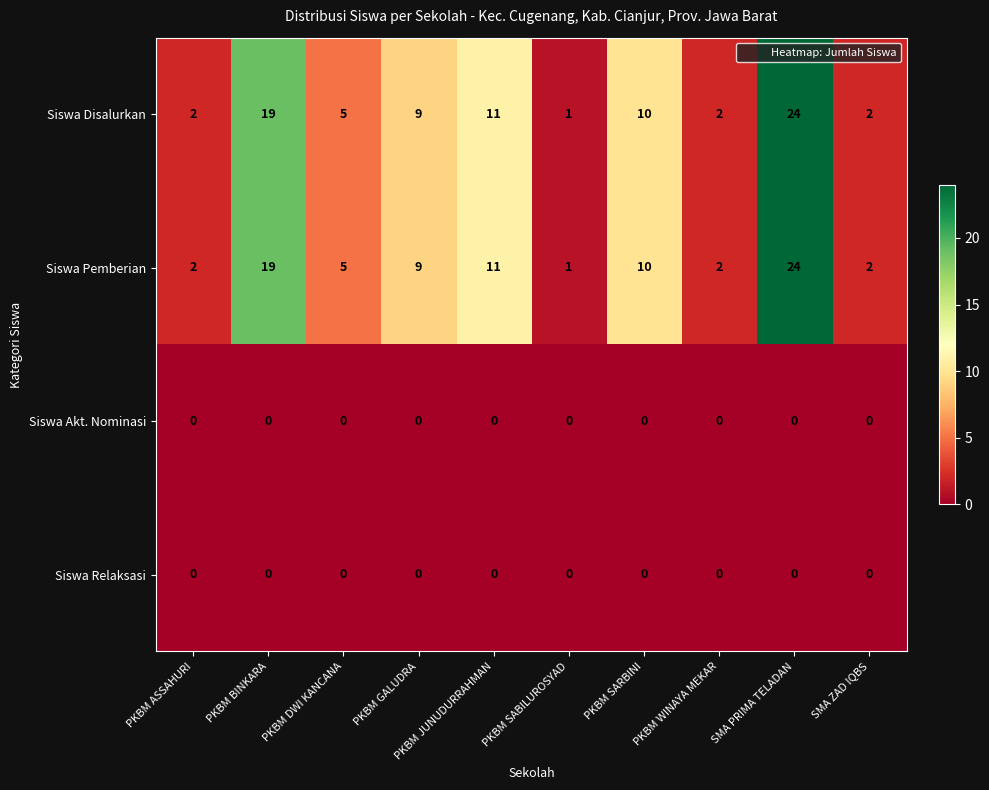

What is the spread (max minus min) of values at PKBM GALUDRA?

9